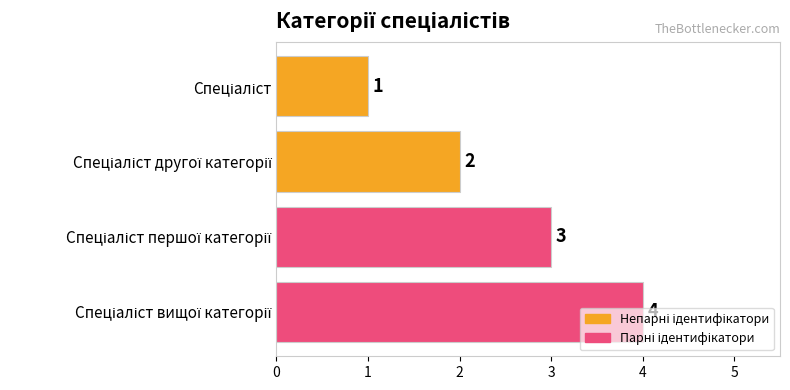

Count the values in the range 2 to 4.

3